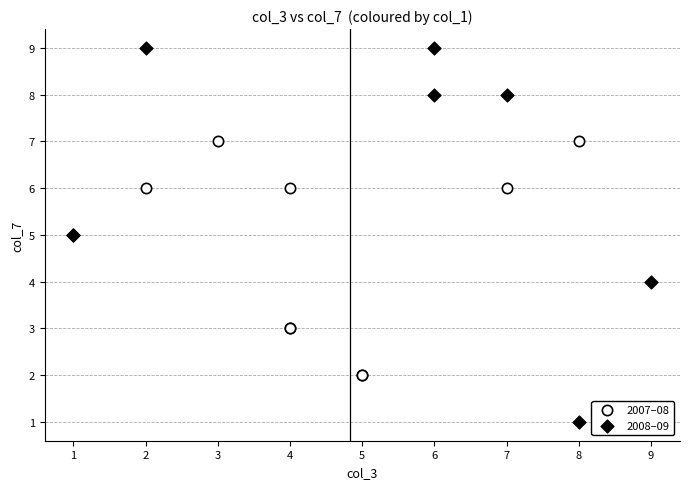

Which series has the widest spread of Y values?

2008–09